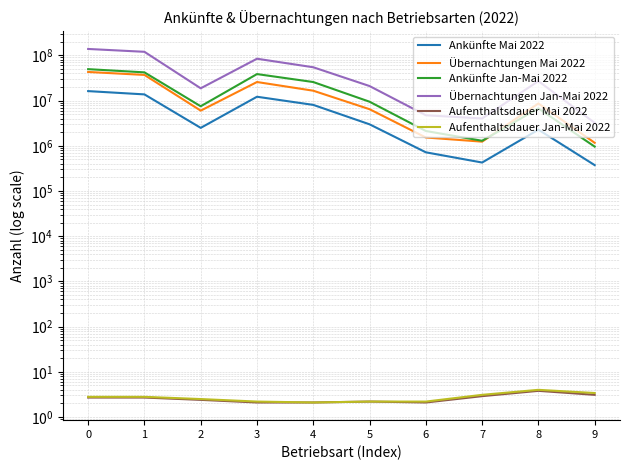

True or false: Aufenthaltsdauer Jan-Mai 2022 and Ankünfte Mai 2022 intersect in this chart.

False